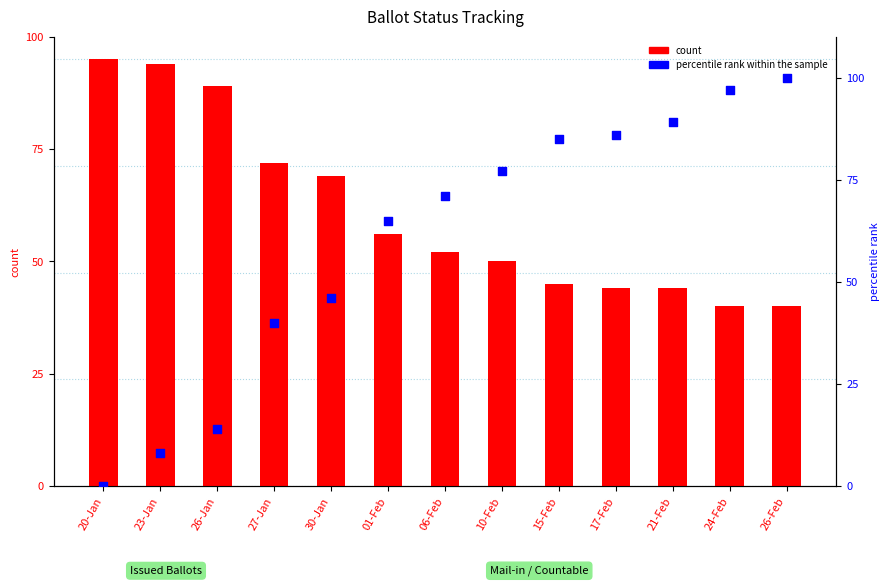

What are all the series names shown in the legend?

count, percentile rank within the sample